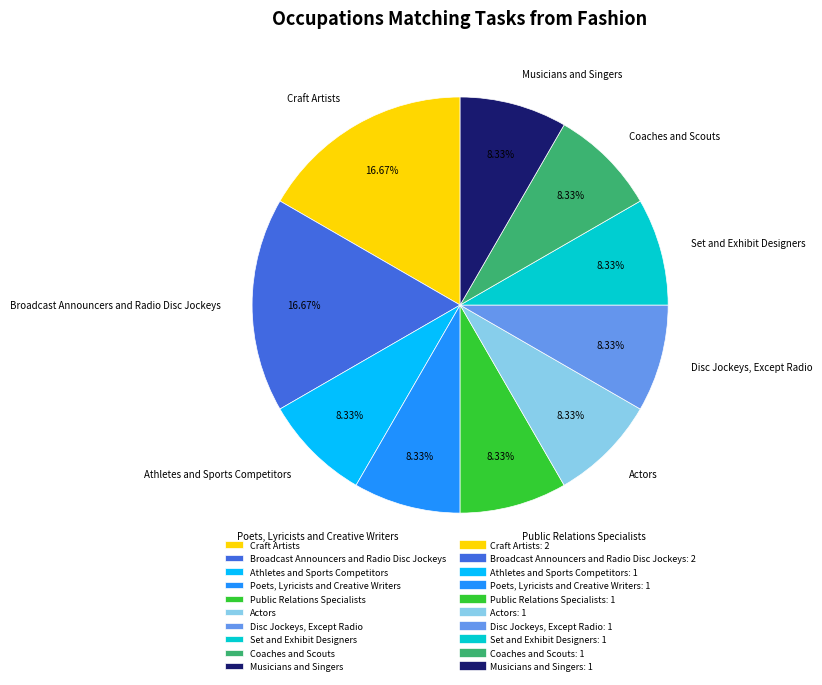

What is the ratio of the value at Craft Artists to the value at Actors?

2.0